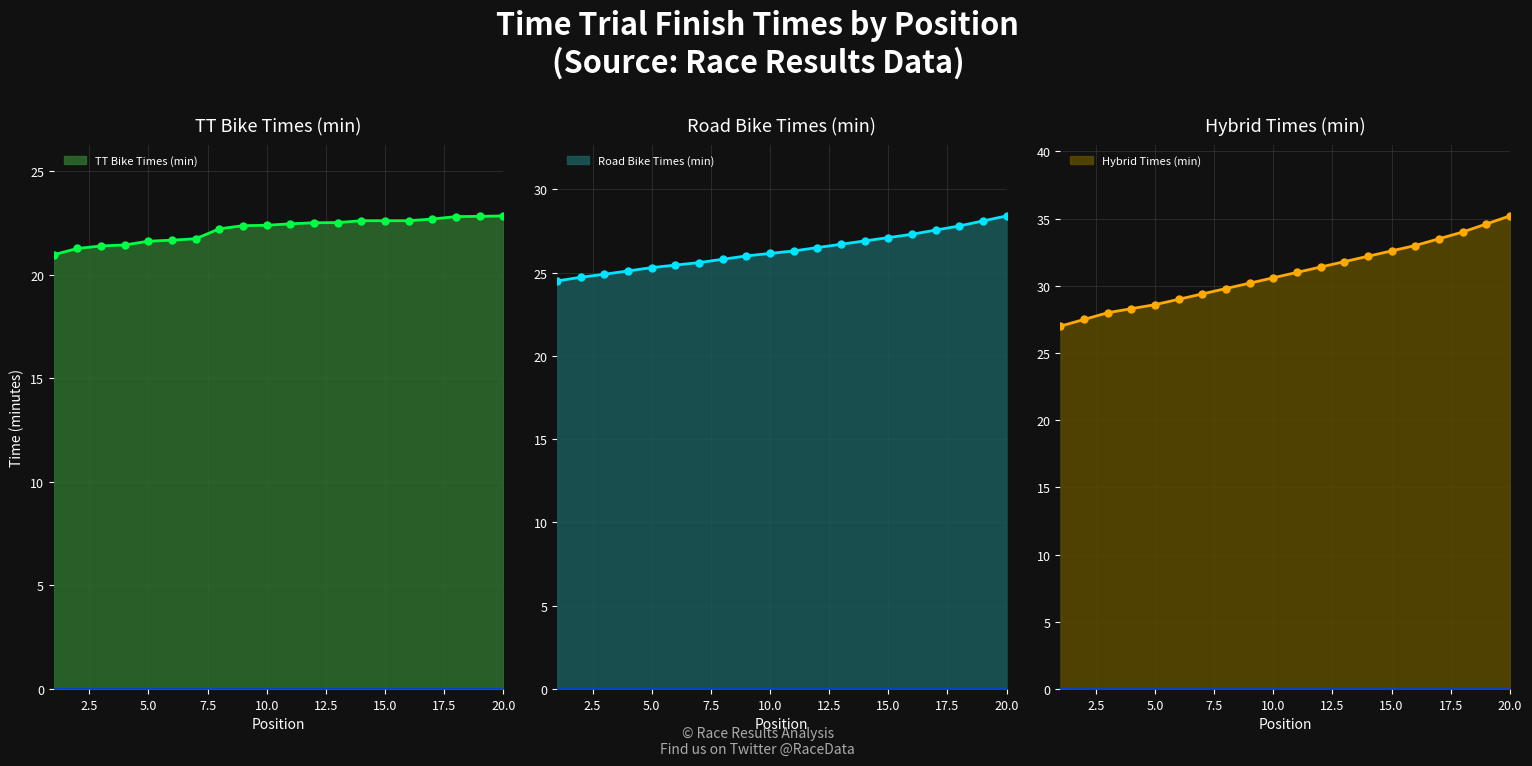

True or false: TT Bike Times (min) and Road Bike Times (min) intersect in this chart.

False